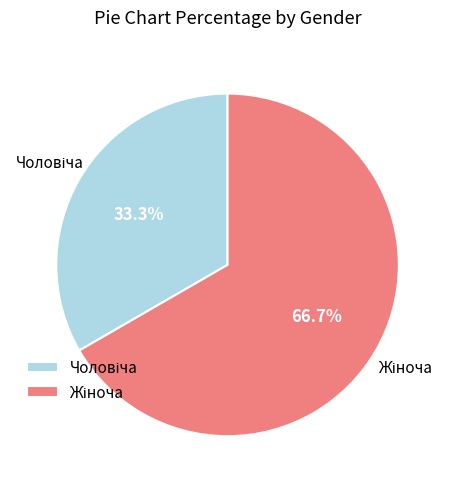

Is there a majority slice in this chart?

Yes